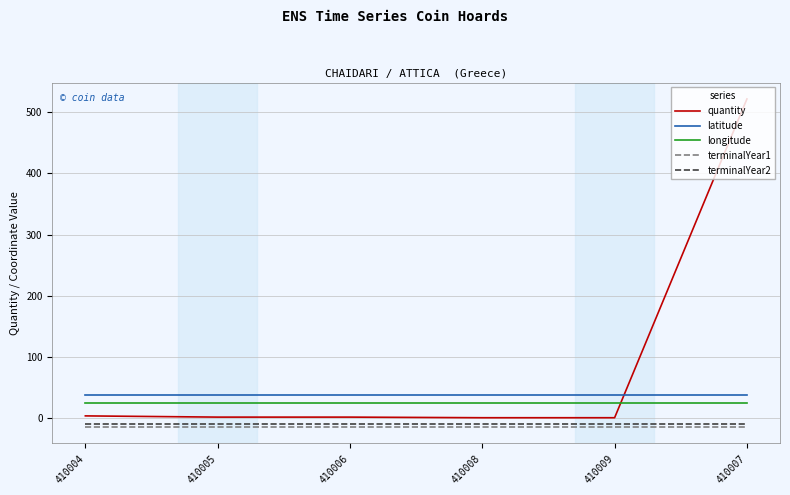

Which series has the widest spread of values?

quantity